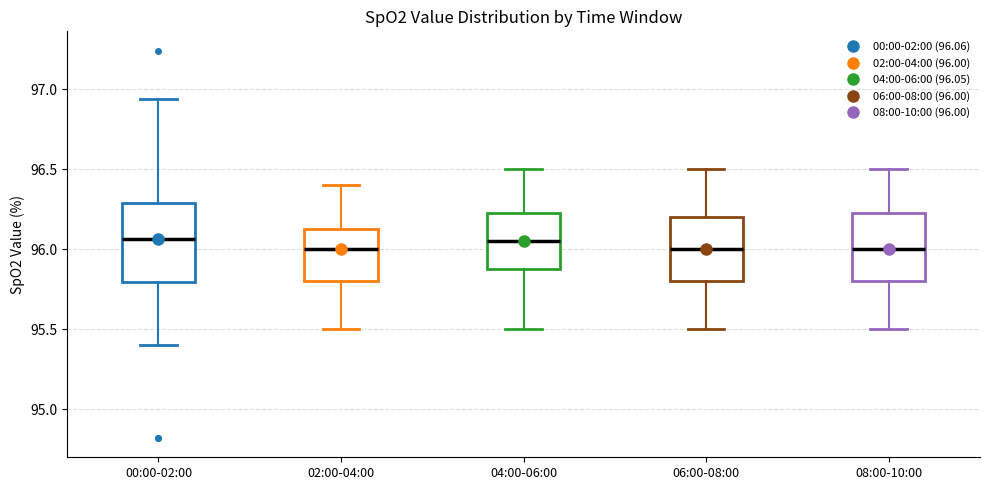

Reading left to right, transcribe this box plot: for each box, give where its median line is, the range the box spans, and where its two whiskers end, as read against the y-axis. The values are not printed on the chart, so give them approximately, as read against the axis.

00:00-02:00: median 96.05, box 95.80 to 96.30, whiskers 95.40 to 96.95
02:00-04:00: median 96.00, box 95.80 to 96.15, whiskers 95.50 to 96.40
04:00-06:00: median 96.05, box 95.90 to 96.25, whiskers 95.50 to 96.50
06:00-08:00: median 96.00, box 95.80 to 96.20, whiskers 95.50 to 96.50
08:00-10:00: median 96.00, box 95.80 to 96.25, whiskers 95.50 to 96.50